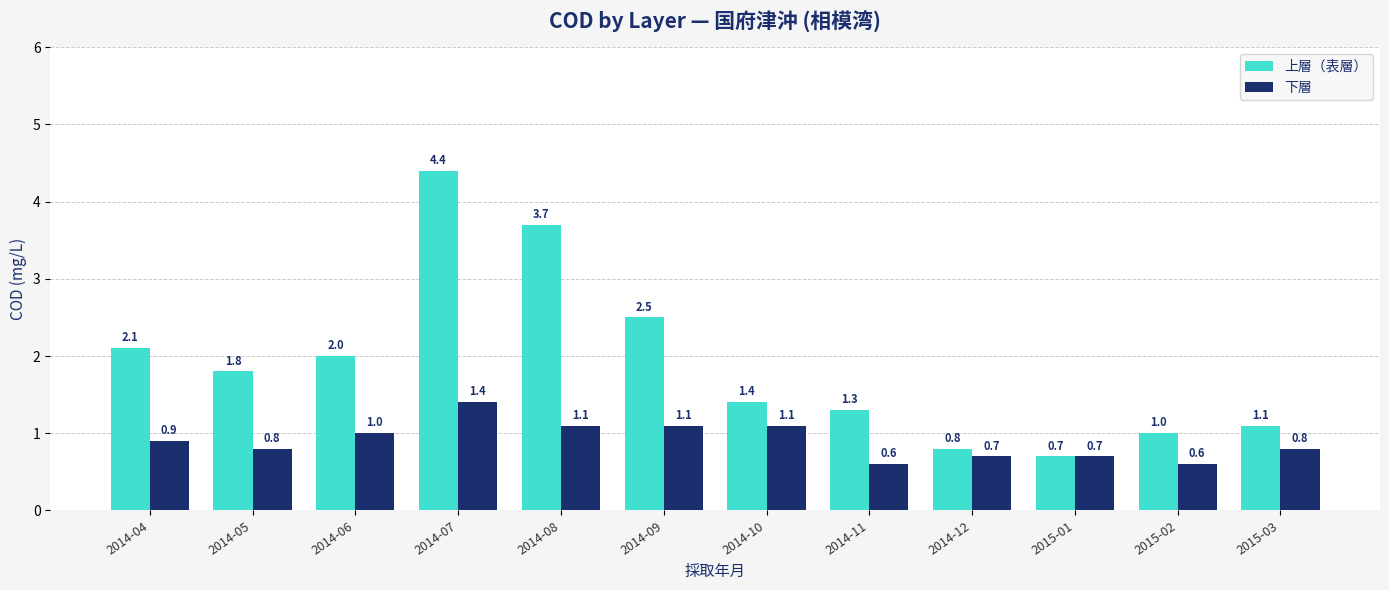

The 上層（表層） series shows 2.1 at 2014-04. True or false?

True